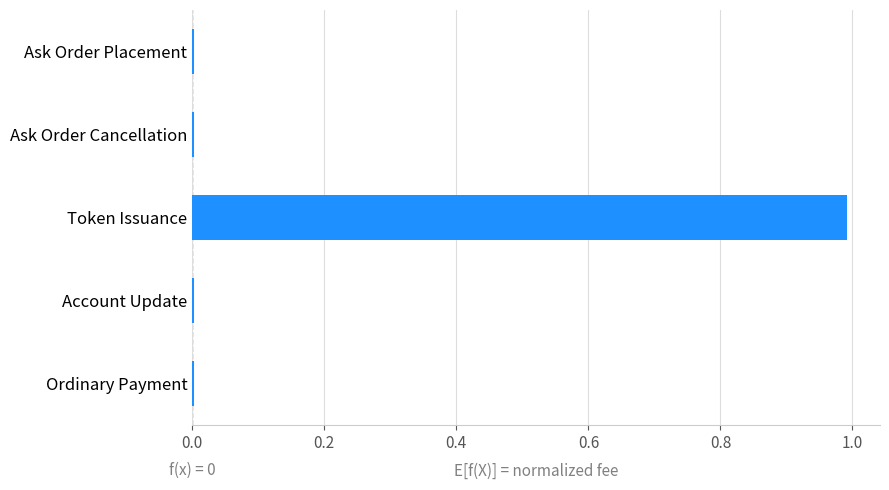

What is the greatest value displayed?

1.0